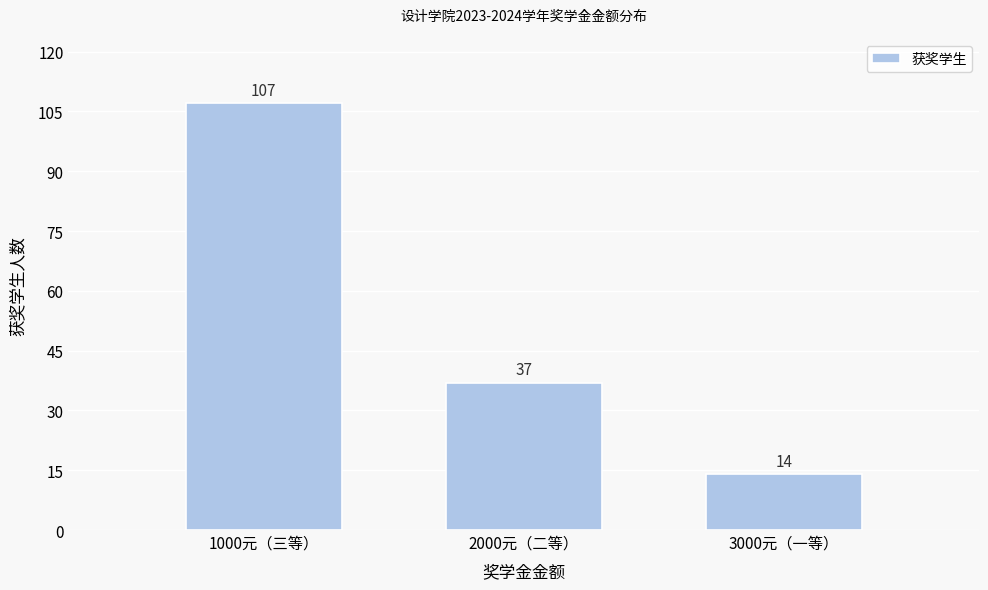

Reading left to right, extract all data points from this chart.

1000元（三等）=107	2000元（二等）=37	3000元（一等）=14